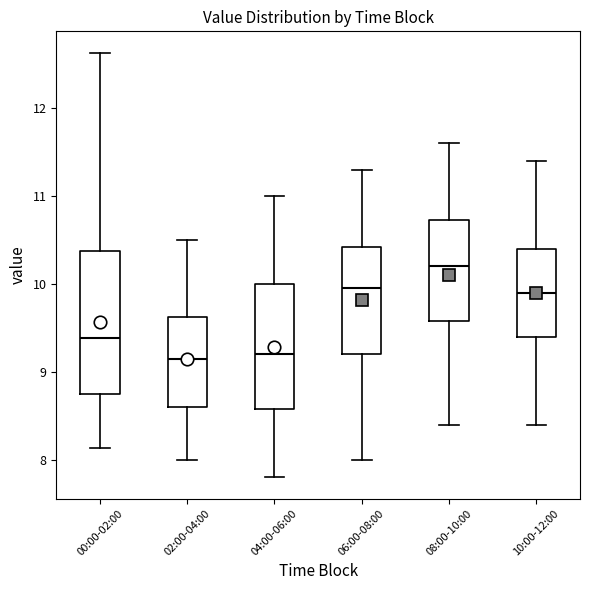

Which box has the highest median line?

08:00-10:00